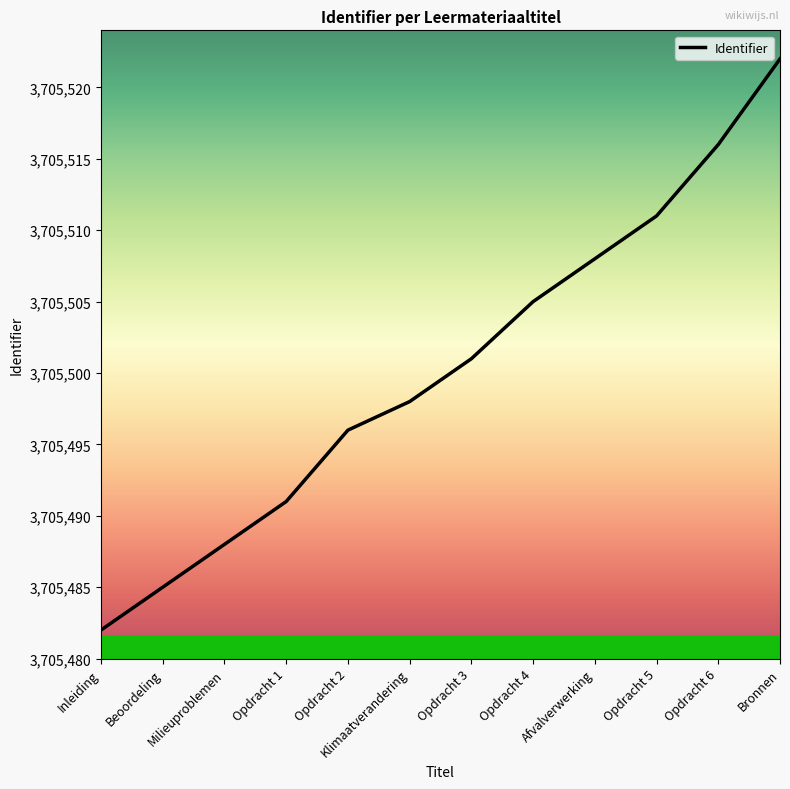

The value at Beoordeling is 5940043. True or false?

False